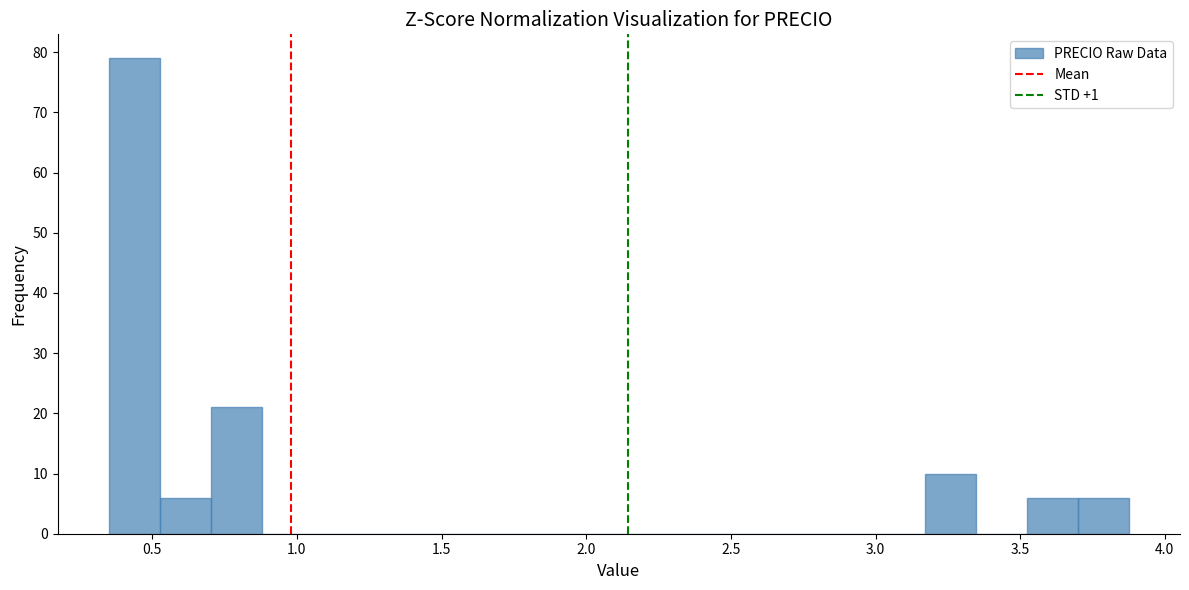

Around what value on the x-axis is the tallest bar? Give the approximate position of its centre, as read against the axis.

0.45